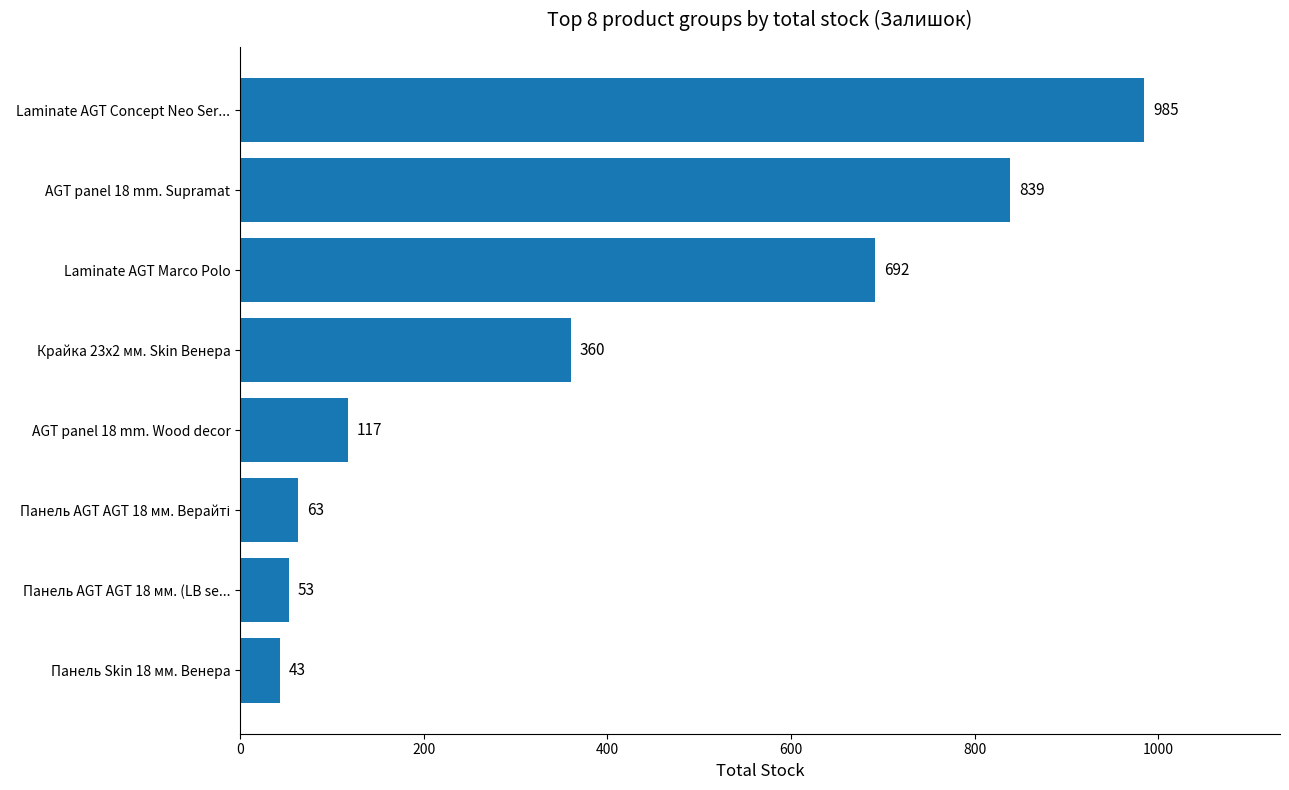

The chart shows a value of 1251 at AGT panel 18 mm. Supramat. True or false?

False